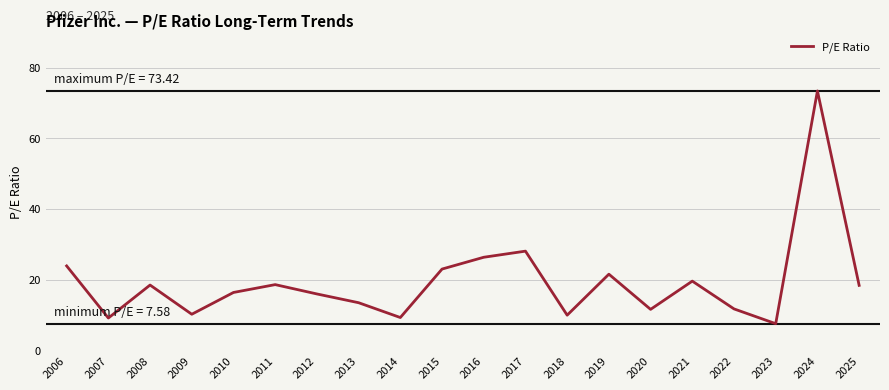

At which label is the value closest to 40?

2017